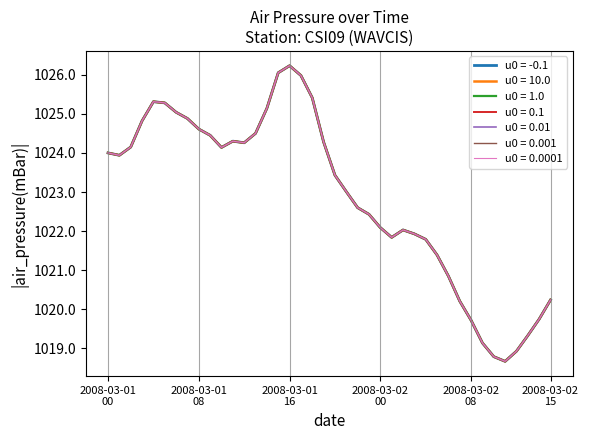

Is this an area chart (filled region under the line)?

No